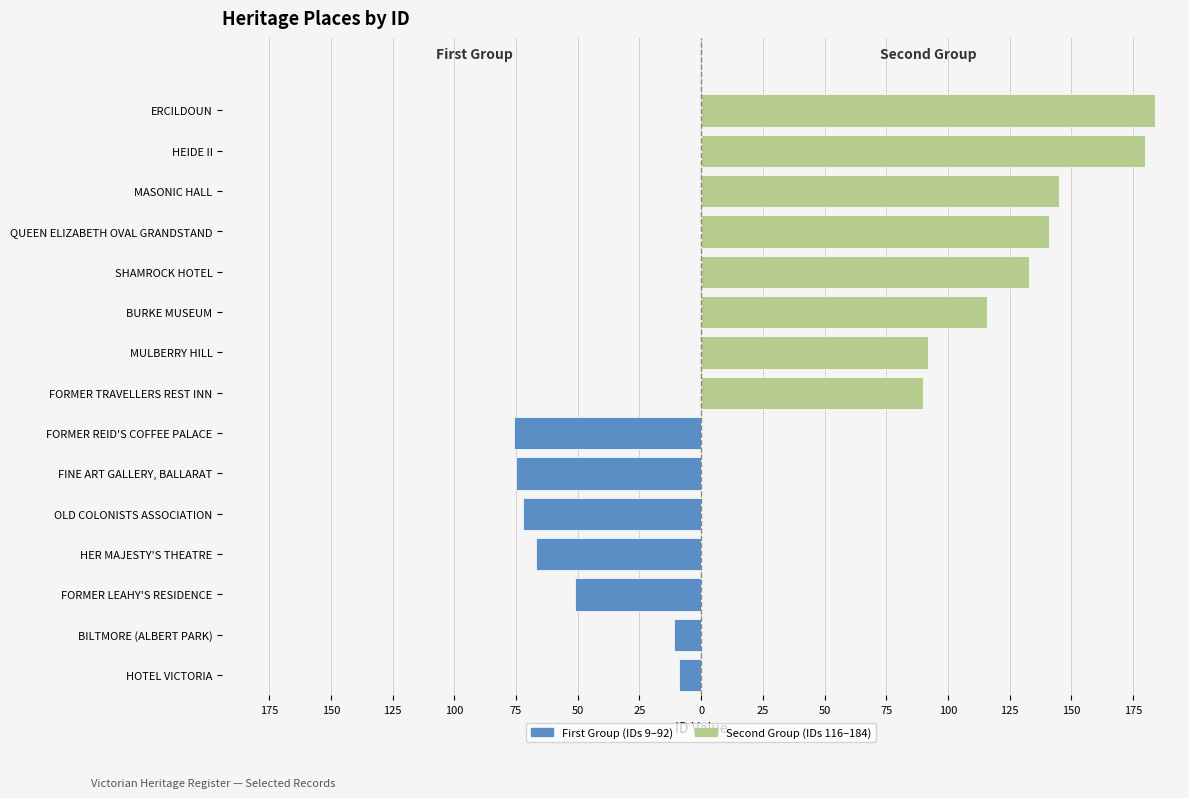

Is the value of Second Group (IDs 116–184) at MASONIC HALL greater than the value of First Group (IDs 9–145) at HER MAJESTY'S THEATRE?

Yes